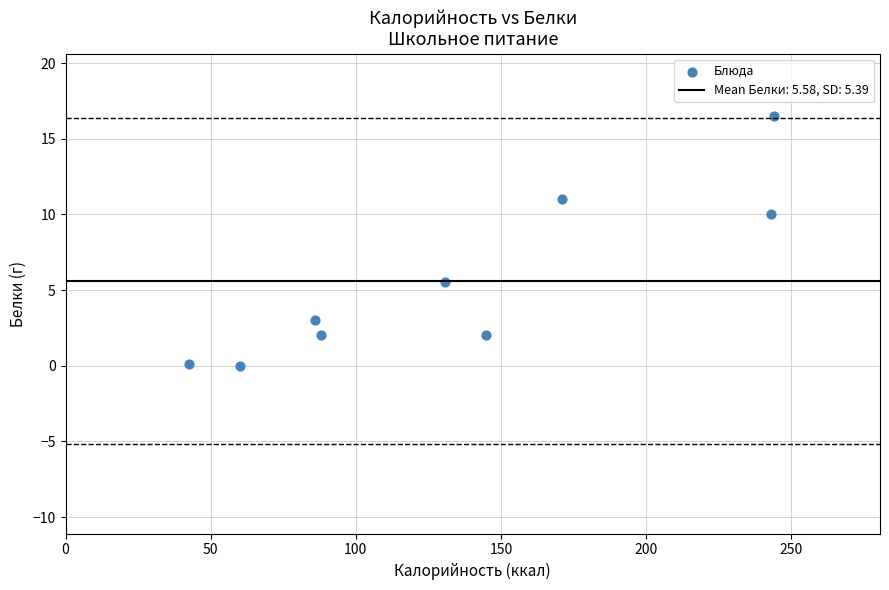

What is the average X value?

134.5